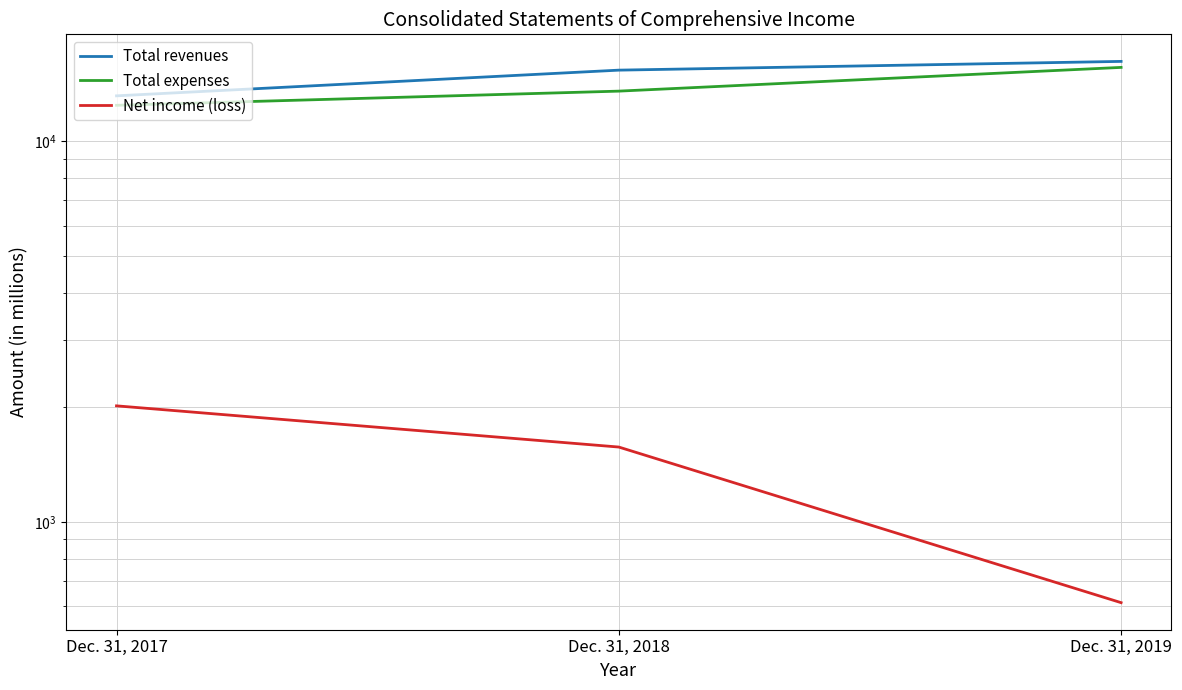

What is the minimum value for Total expenses?

12417